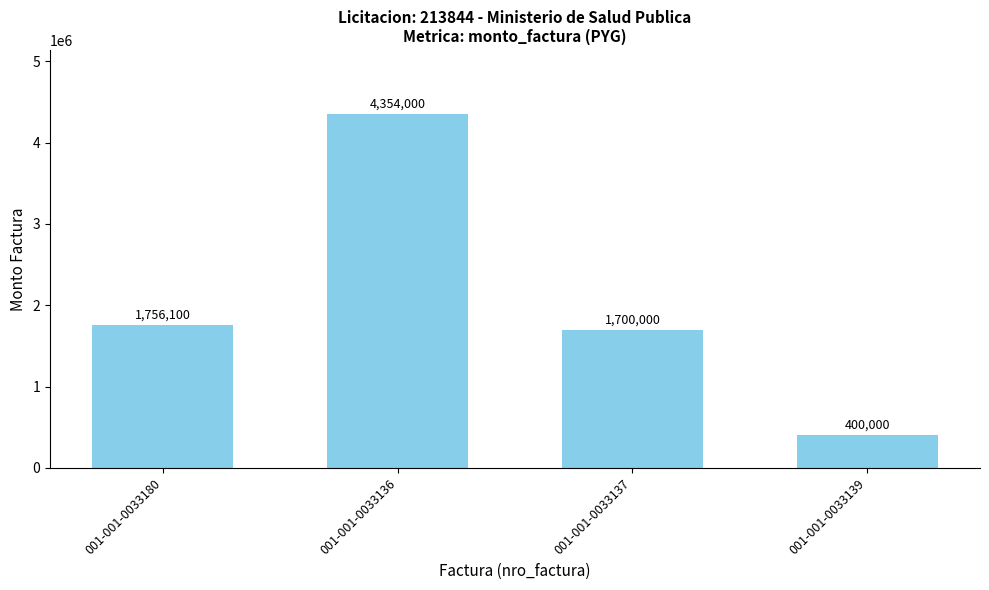

The value at 001-001-0033139 is 178533. True or false?

False